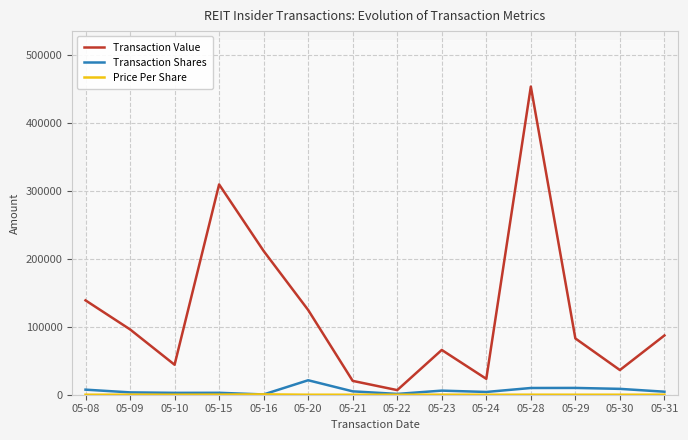

What is the sum of the Price Per Share values at 05-30 and 05-24?

15.3